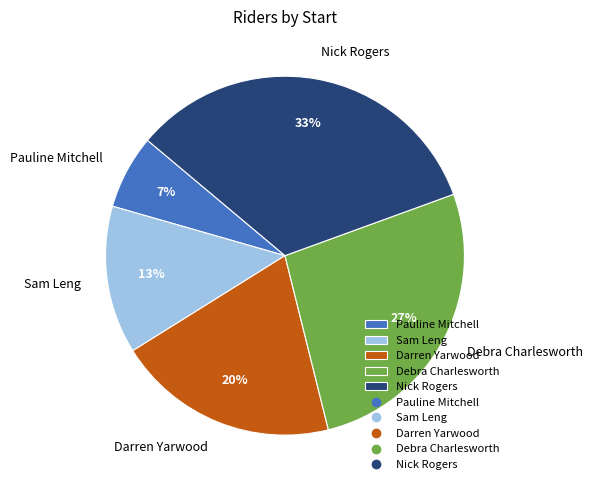

Count the number of slices in the pie.

5